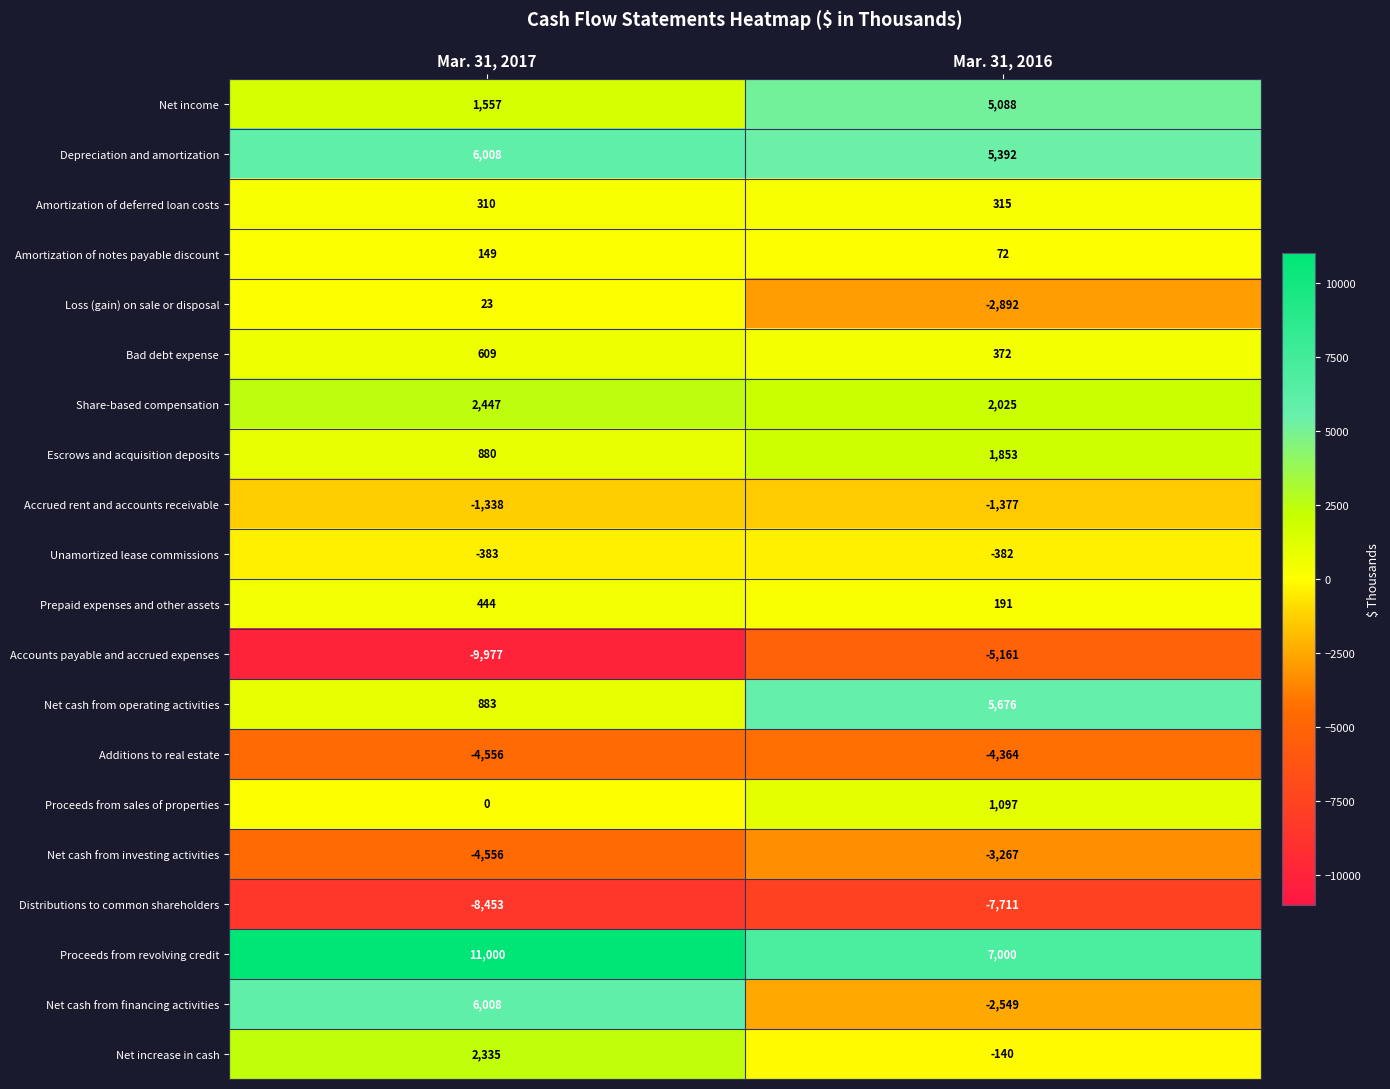

True or false: Net cash from operating activities has a value of 9850 at Mar. 31, 2016.

False